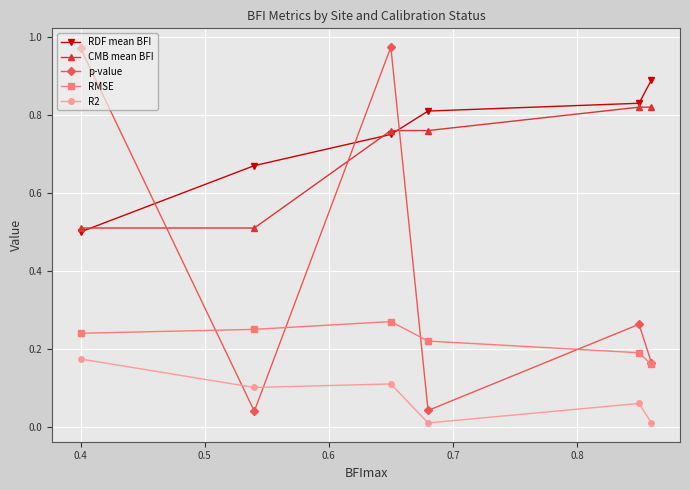

What is the maximum value for RDF mean BFI?

0.9